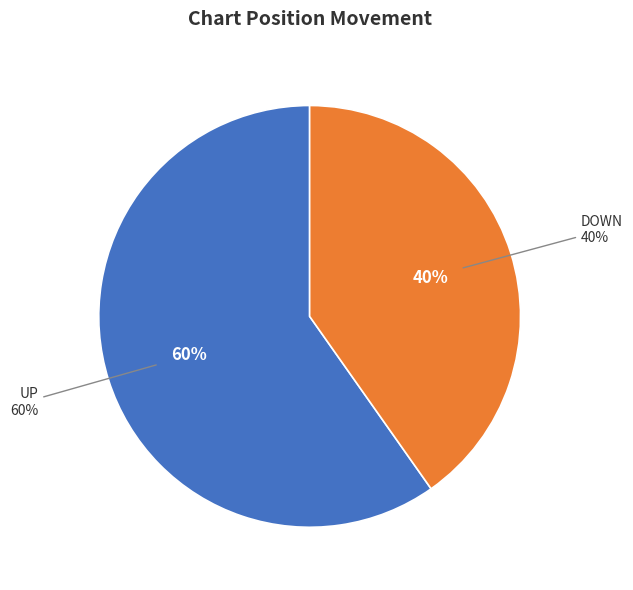

Count the number of slices in the pie.

2